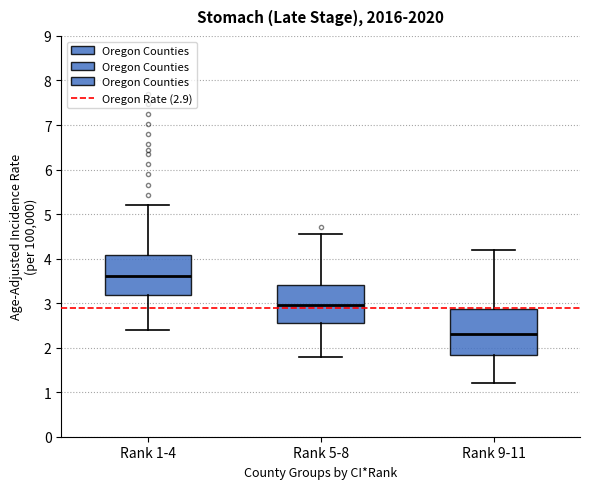

Comparing the boxes themselves (not the whiskers), which one is the tallest?

Rank 9-11